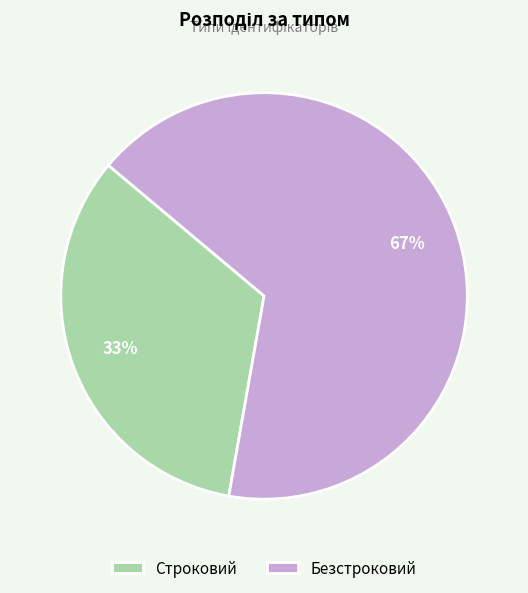

To the nearest percent, what portion does Безстроковий represent?

67%